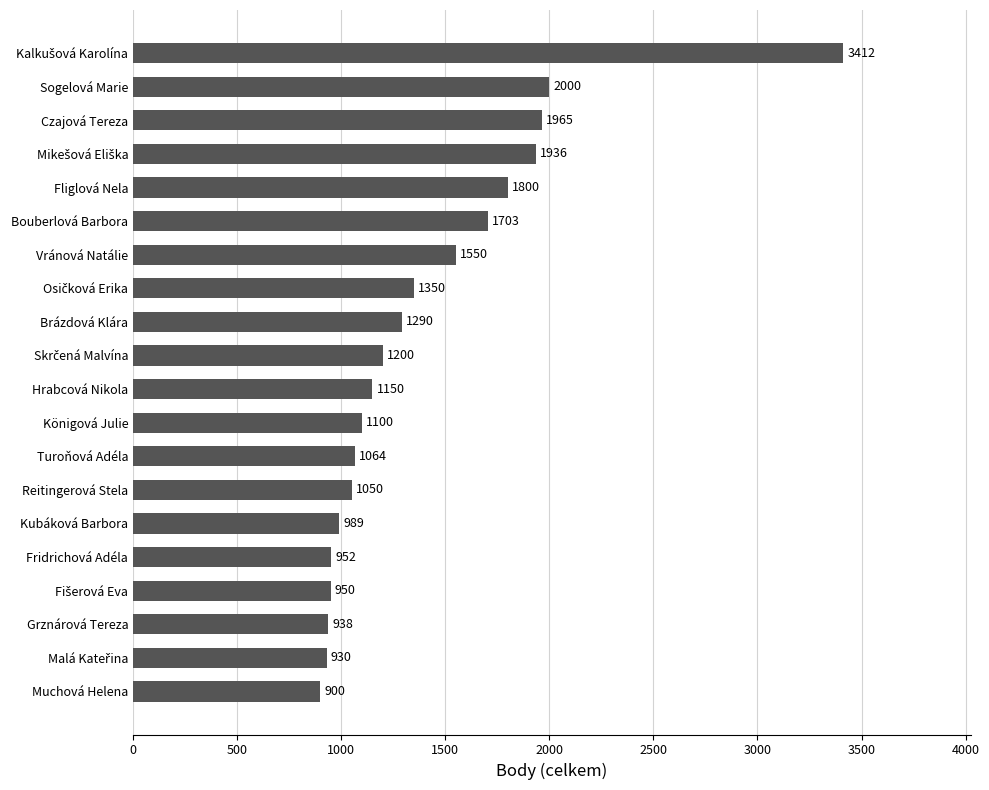

Which has a higher value, Turoňová Adéla or Muchová Helena?

Turoňová Adéla